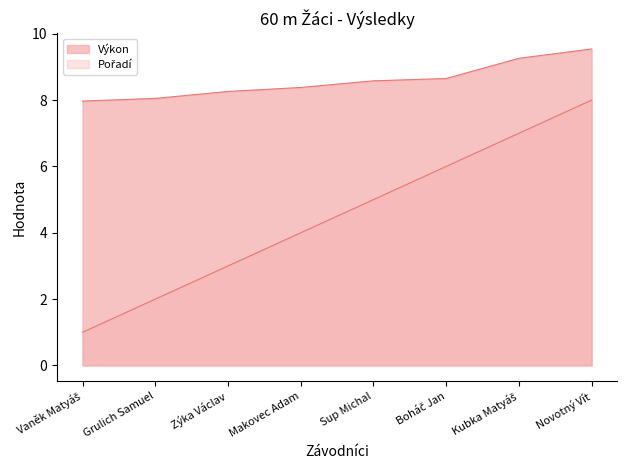

At which label is Pořadí closest to 4?

Makovec Adam